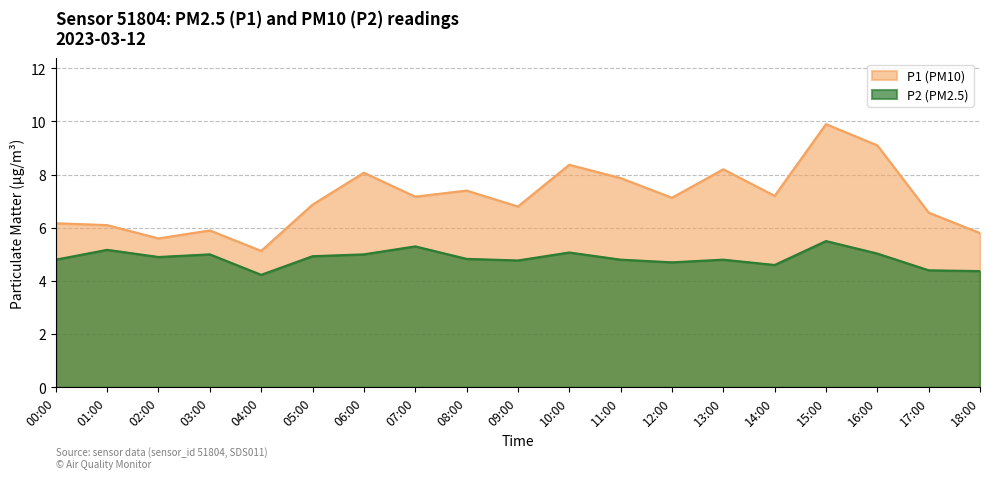

How many lines are shown in the chart?

2